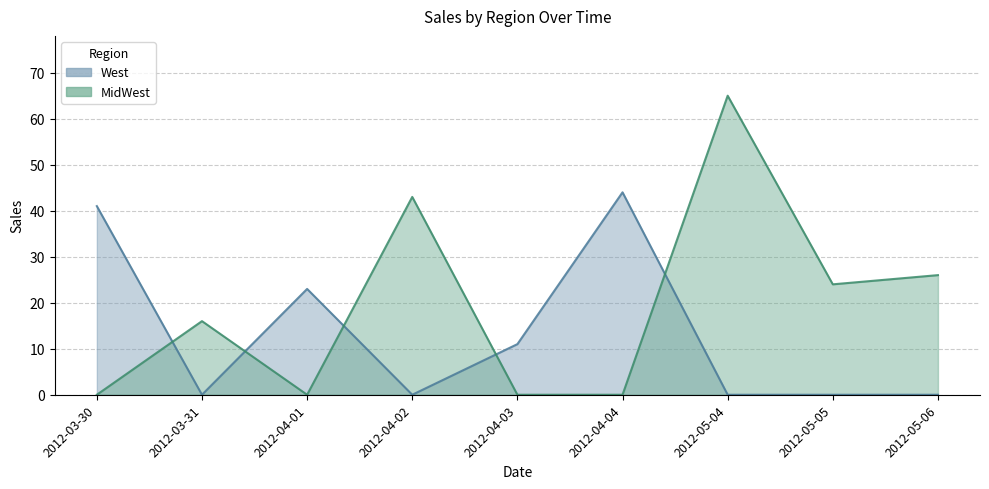

Is the value of MidWest at 2012-04-03 greater than the value of West at 2012-05-04?

No